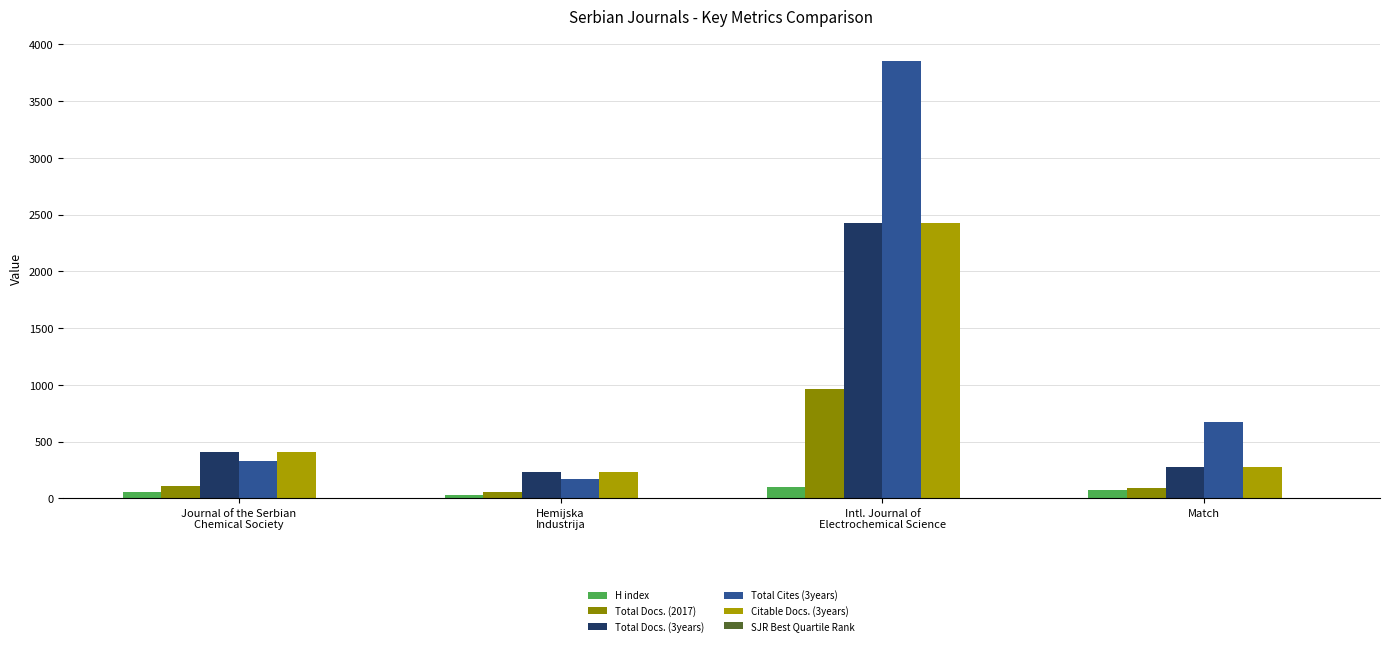

Is it true that Citable Docs. (3years) equals 2423 at Intl. Journal of
Electrochemical Science?

True